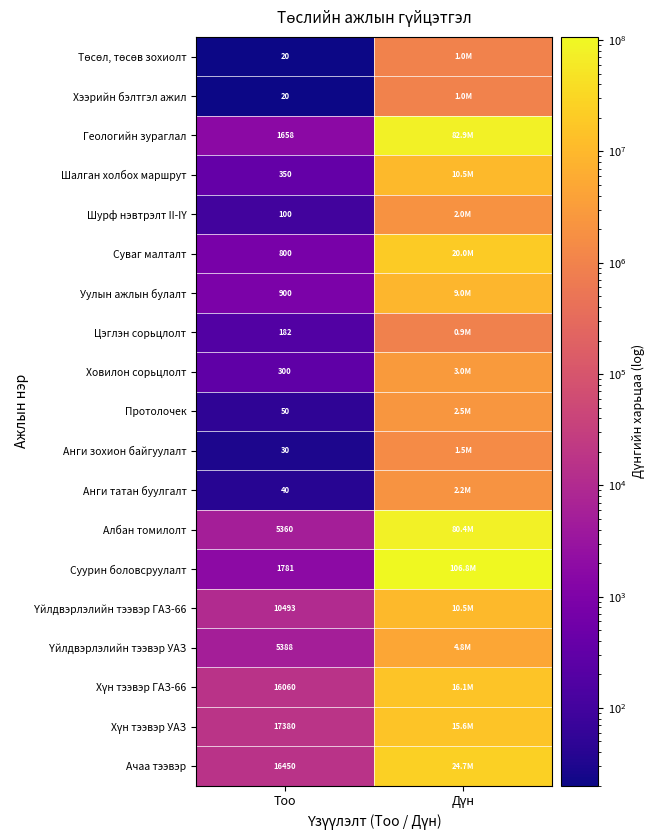

How many series are shown in this chart?

19